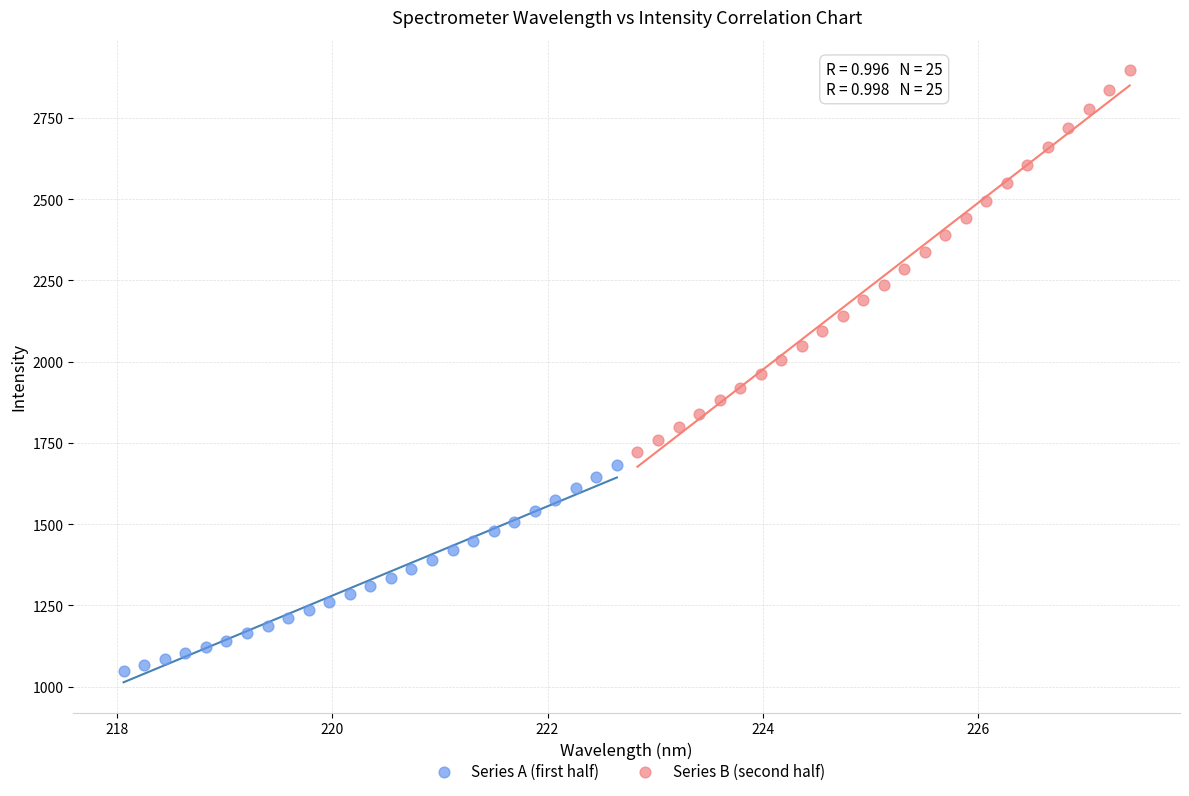

Which series has the largest Y range (max minus min)?

Series B (second half)